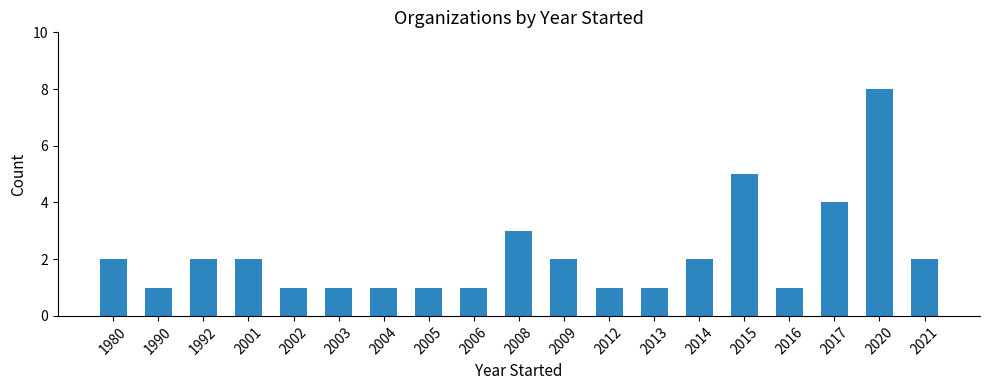

True or false: the data shows 0 at 2012.

False